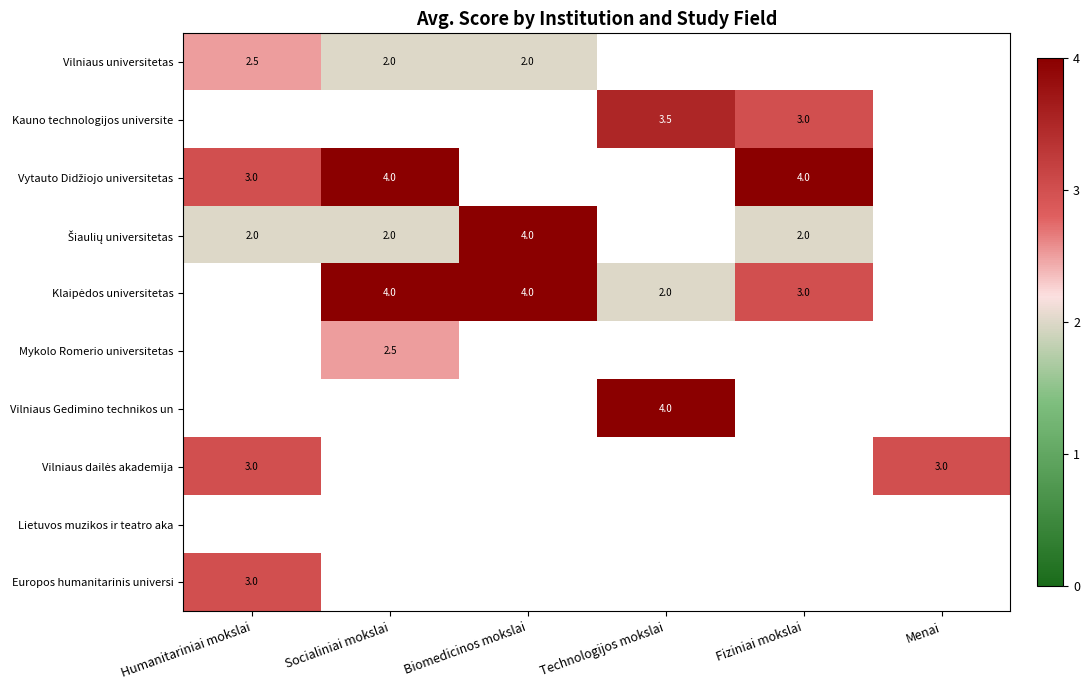

What is the maximum value for Šiaulių universitetas?

4.0